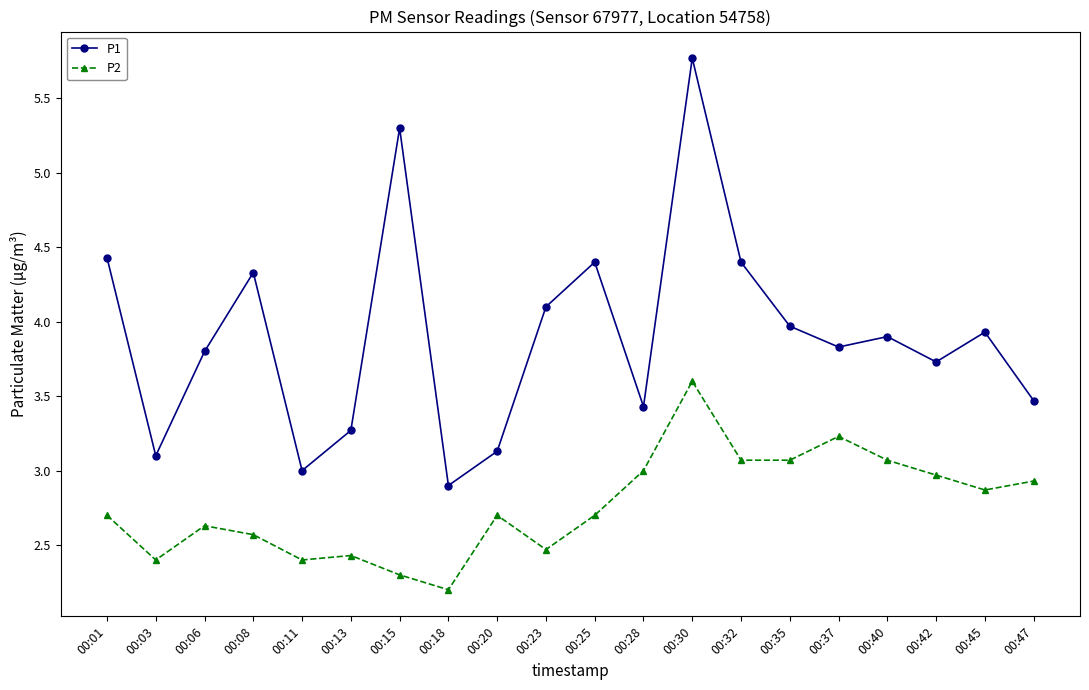

Reading right to left, list all the values displayed in this chart.

P1: 00:47=3.5	00:45=3.9	00:42=3.7	00:40=3.9	00:37=3.8	00:35=4.0	00:32=4.4	00:30=5.8	00:28=3.4	00:25=4.4	00:23=4.1	00:20=3.1	00:18=2.9	00:15=5.3	00:13=3.3	00:11=3.0	00:08=4.3	00:06=3.8	00:03=3.1	00:01=4.4
P2: 00:47=2.9	00:45=2.9	00:42=3.0	00:40=3.1	00:37=3.2	00:35=3.1	00:32=3.1	00:30=3.6	00:28=3.0	00:25=2.7	00:23=2.5	00:20=2.7	00:18=2.2	00:15=2.3	00:13=2.4	00:11=2.4	00:08=2.6	00:06=2.6	00:03=2.4	00:01=2.7